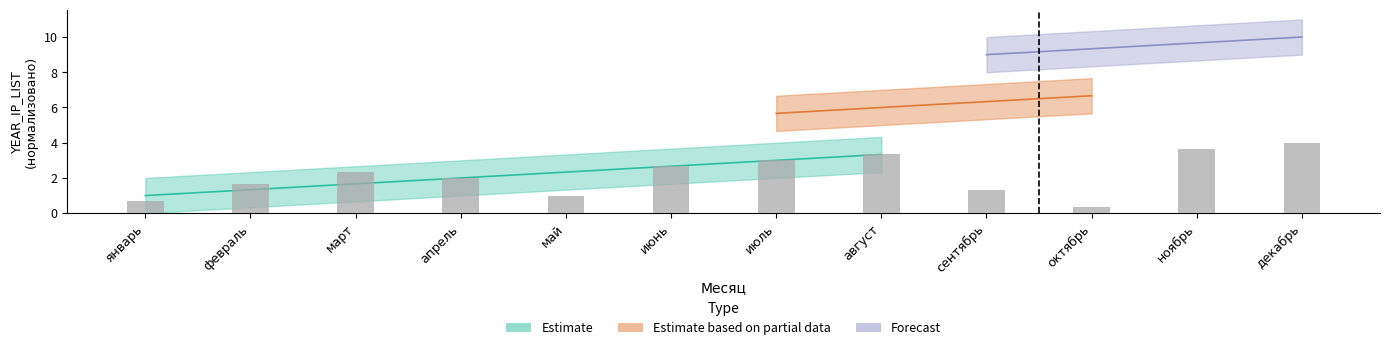

Which has a higher value, март or июнь?

июнь